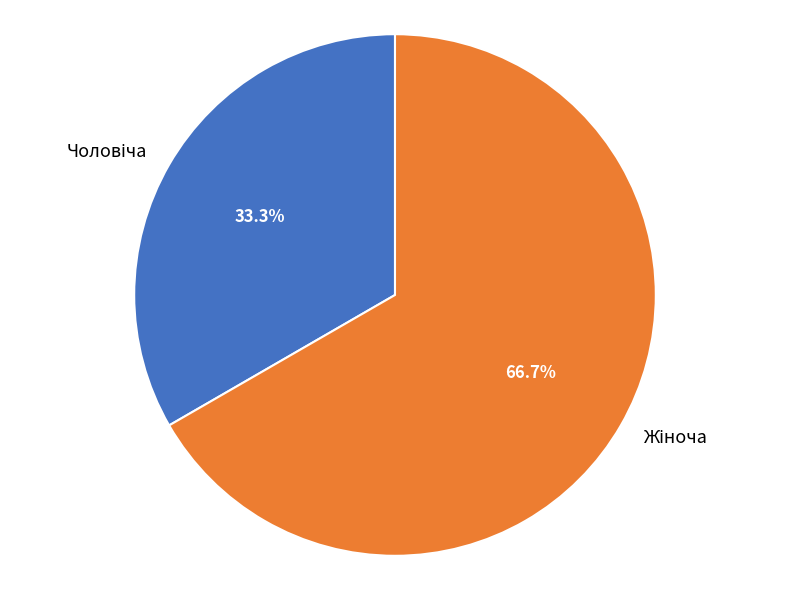

Is there a majority slice in this chart?

Yes